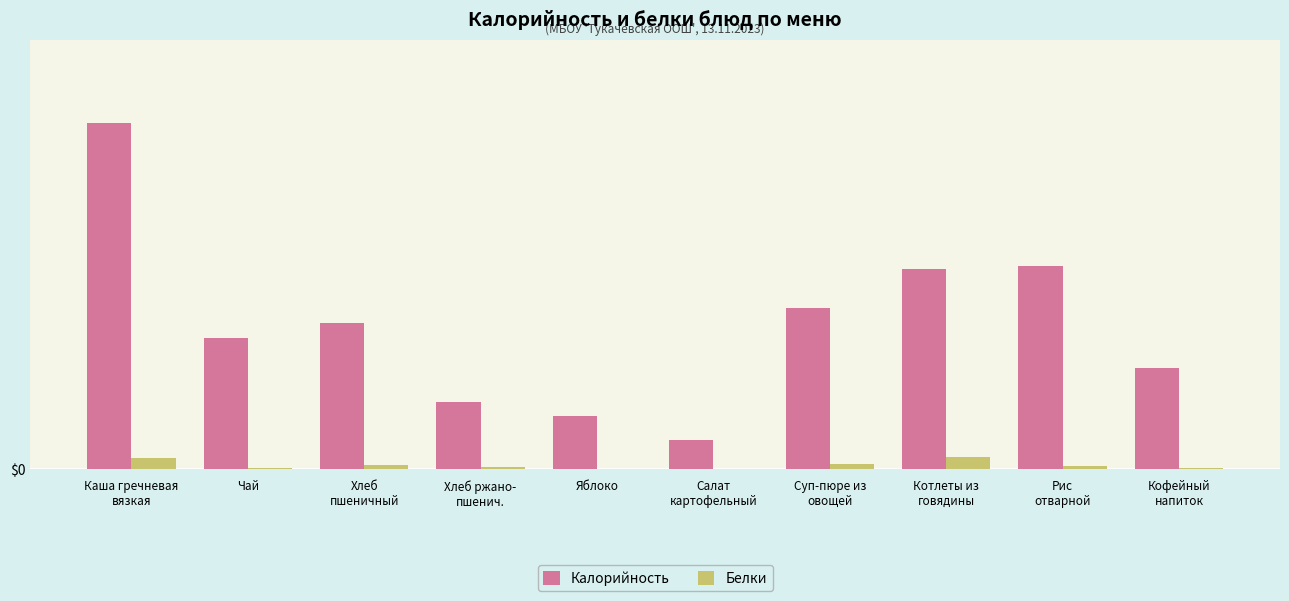

Which category has the highest value in the Белки series?

Котлеты из
говядины